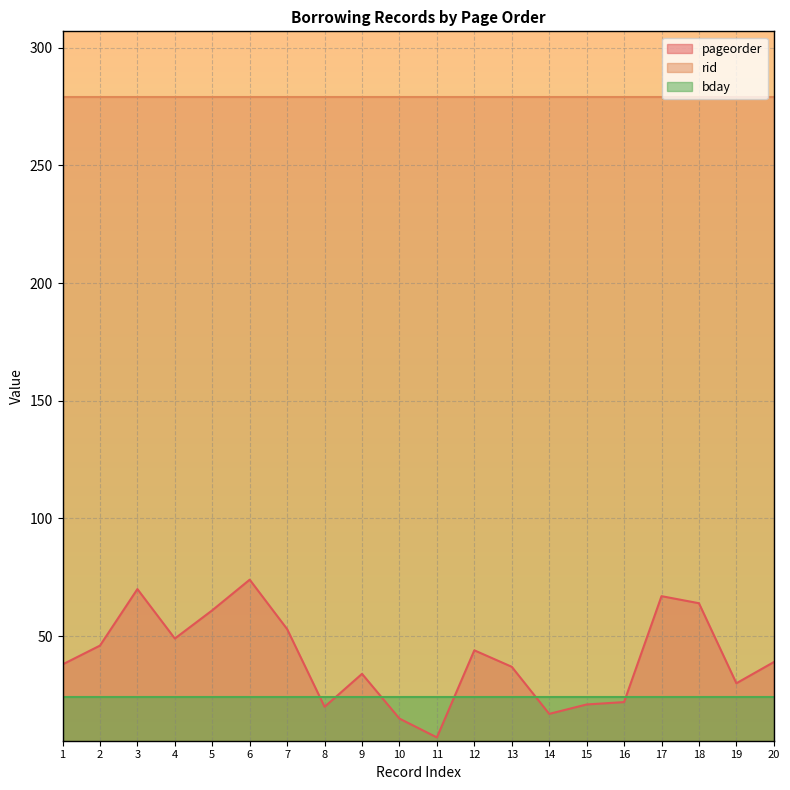

The bday series shows 5 at 16. True or false?

False